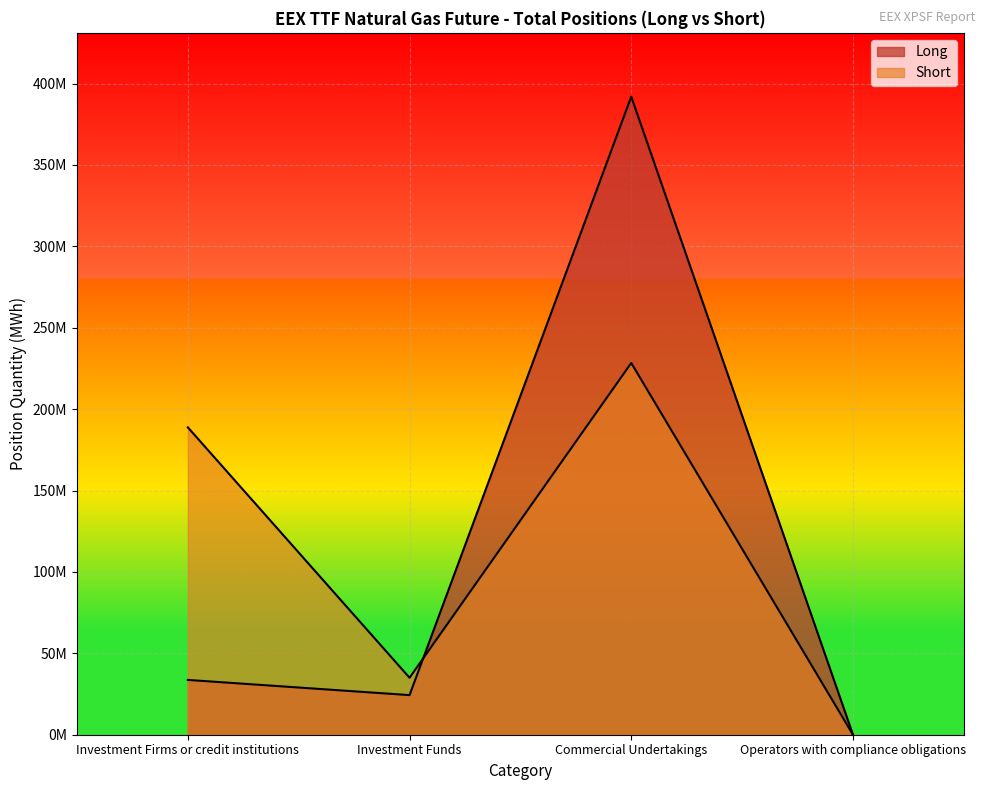

At how many categories does at least one series exceed 190816375?

1